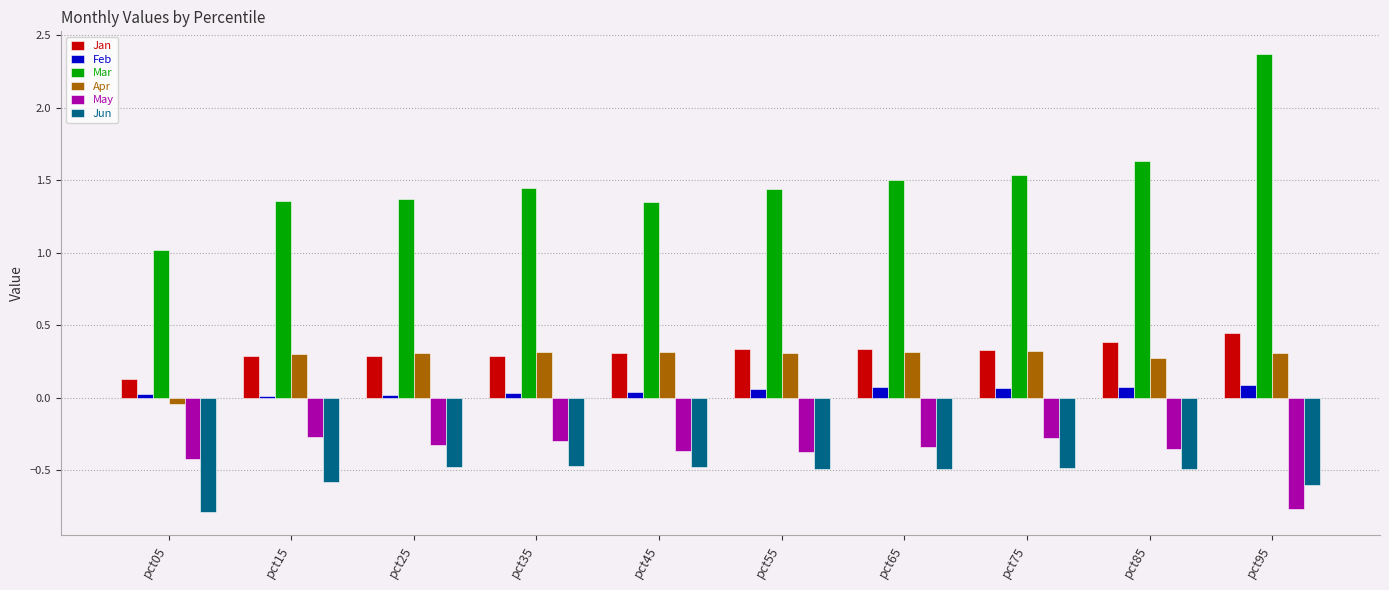

Which category has the highest value across all series?

pct95